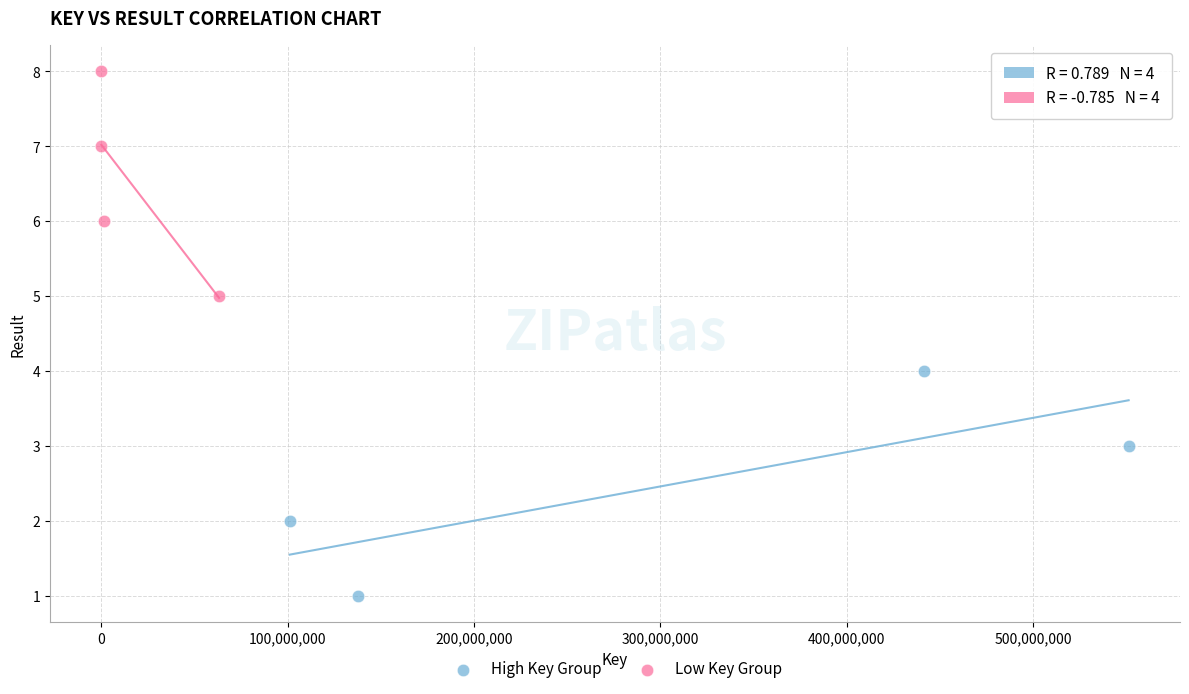

Which series contains the lowest Y value?

High Key Group